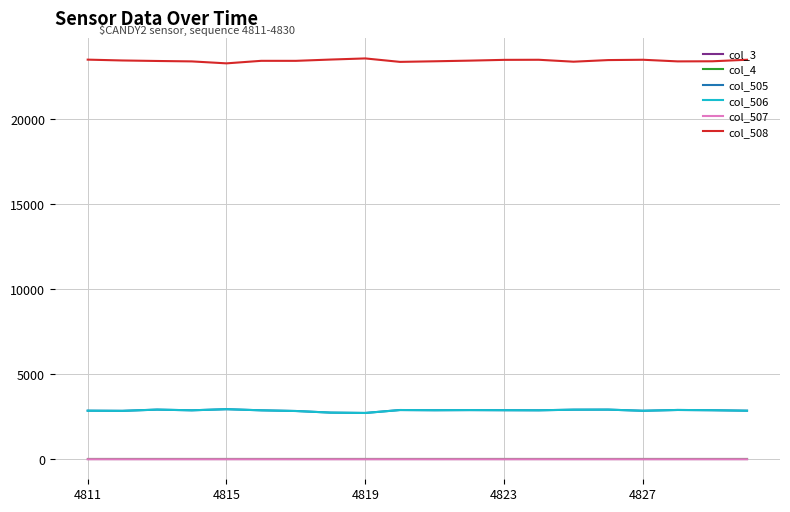

What is the maximum value for col_506?

2943